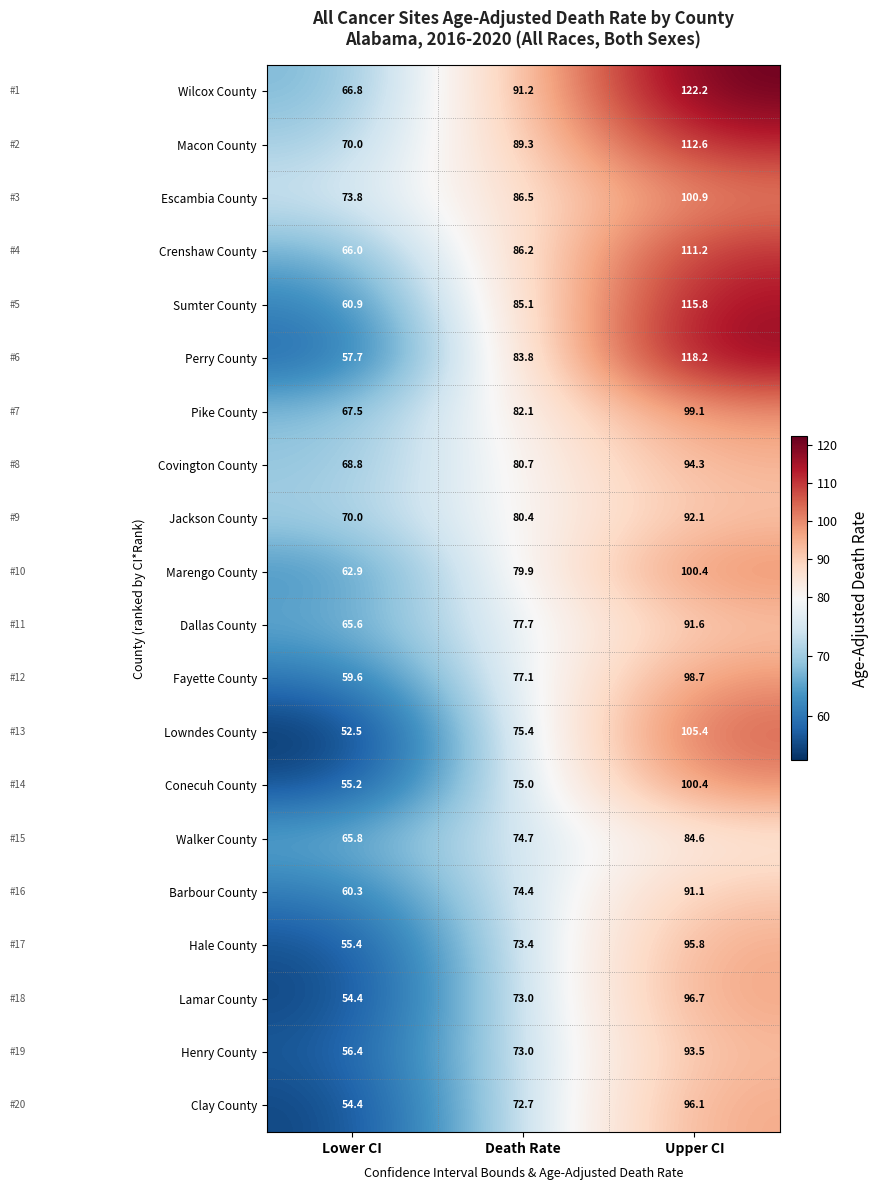

At which category is the sum across all series the highest?

Upper CI